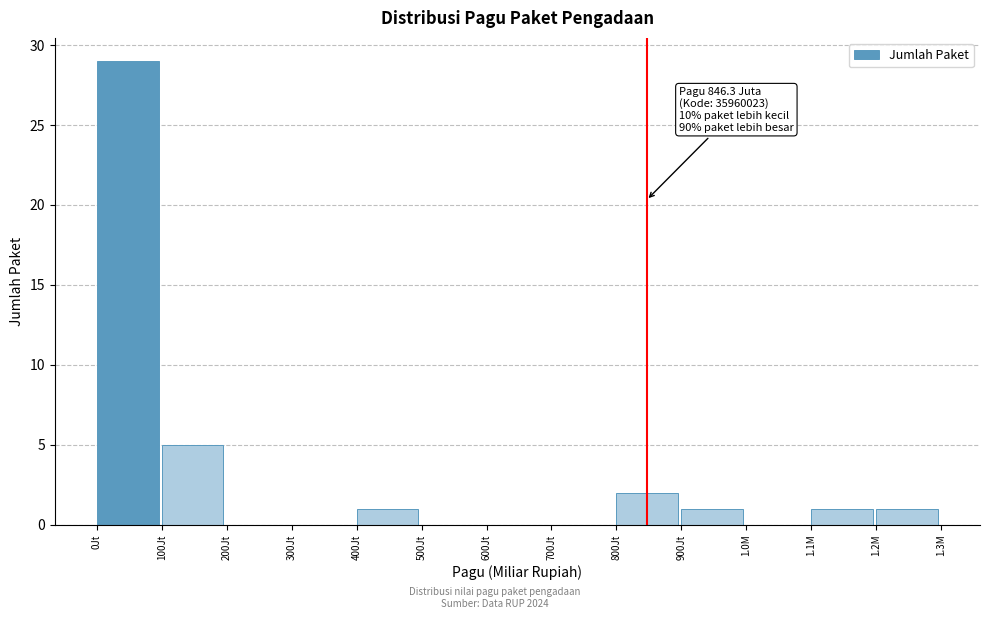

Reading left to right, transcribe all the data shown in this chart.

0Jt=29	100Jt=5	200Jt=0	300Jt=0	400Jt=1	500Jt=0	600Jt=0	700Jt=0	800Jt=2	900Jt=1	1.0M=0	1.1M=1	1.2M=1